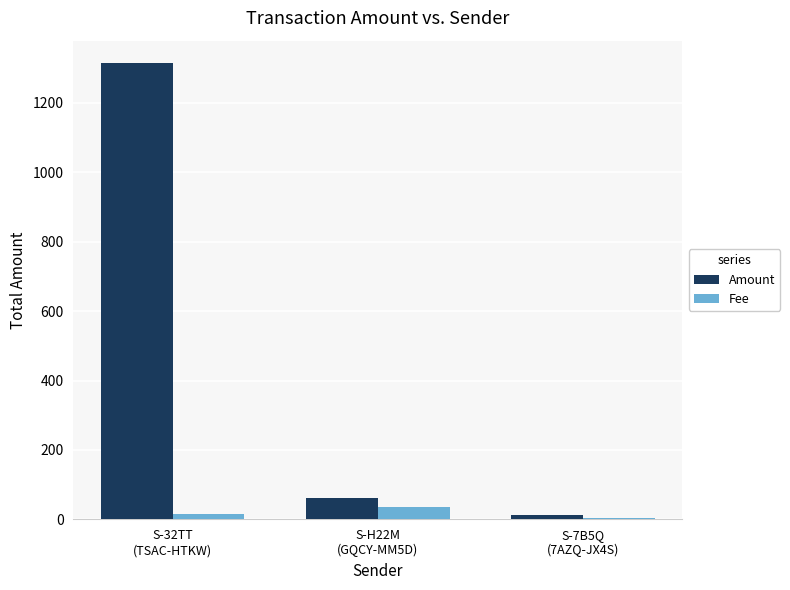

What is the maximum value for Fee?

37.0